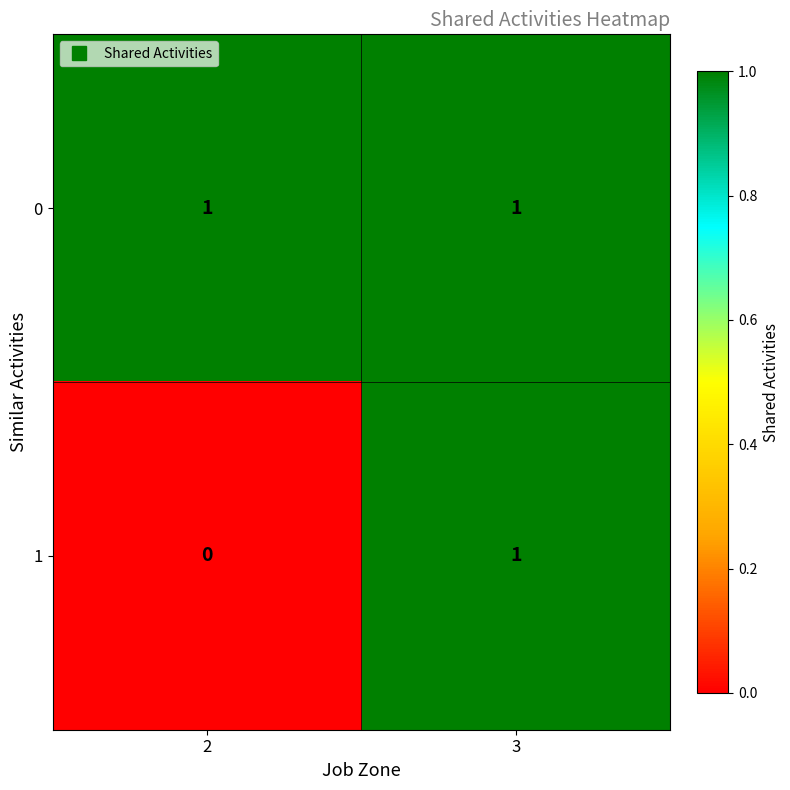

Is the value of 0 at 2 greater than the value of 1 at 2?

Yes